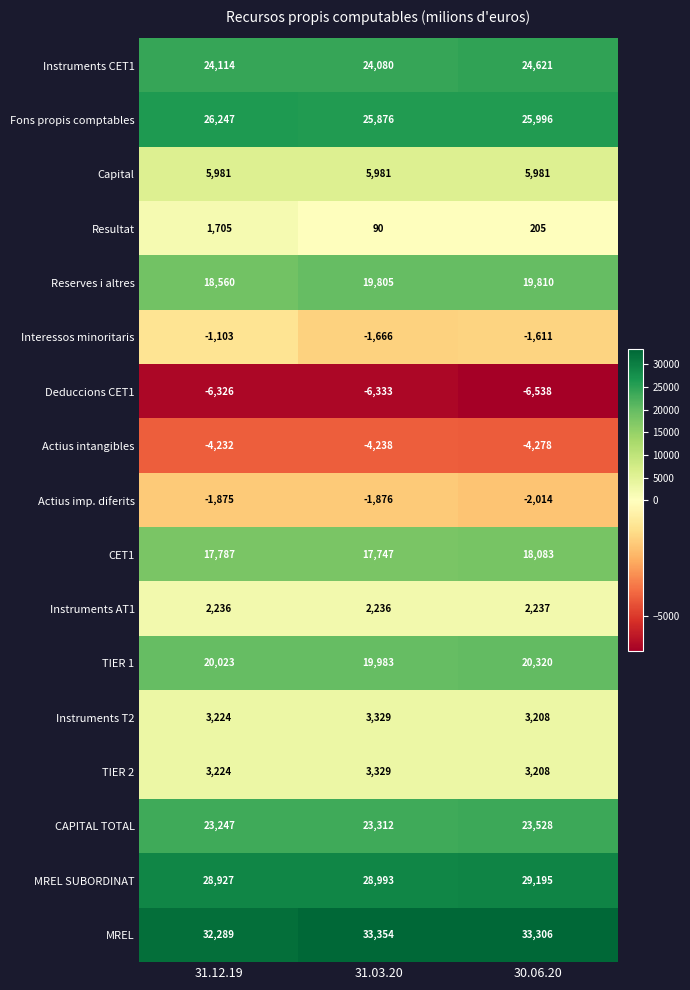

How many data points in Deduccions CET1 are less than -6333?

1